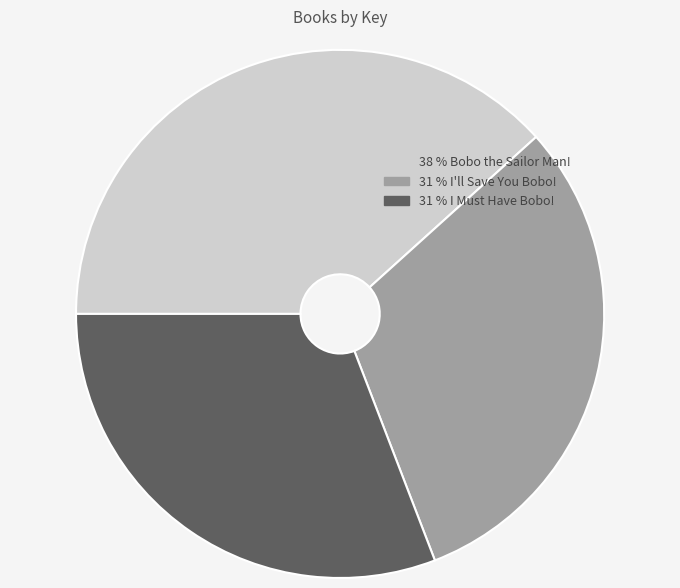

What is the largest slice in the pie chart?

38 % Bobo the Sailor Man!